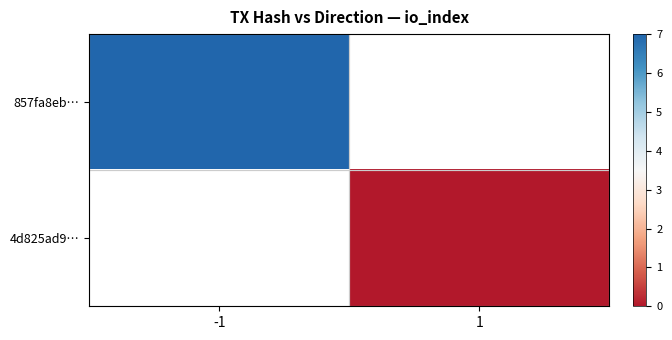

Rank the categories by 857fa8eb… value from highest to lowest.

-1, 1